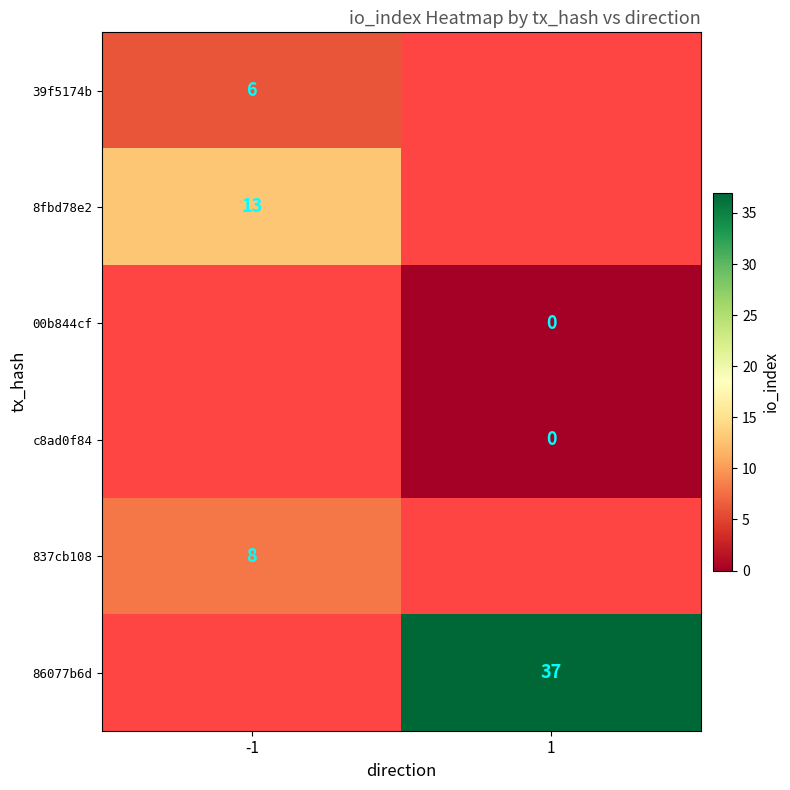

Is the value of 86077b6d at 1 greater than the value of 8fbd78e2 at -1?

Yes